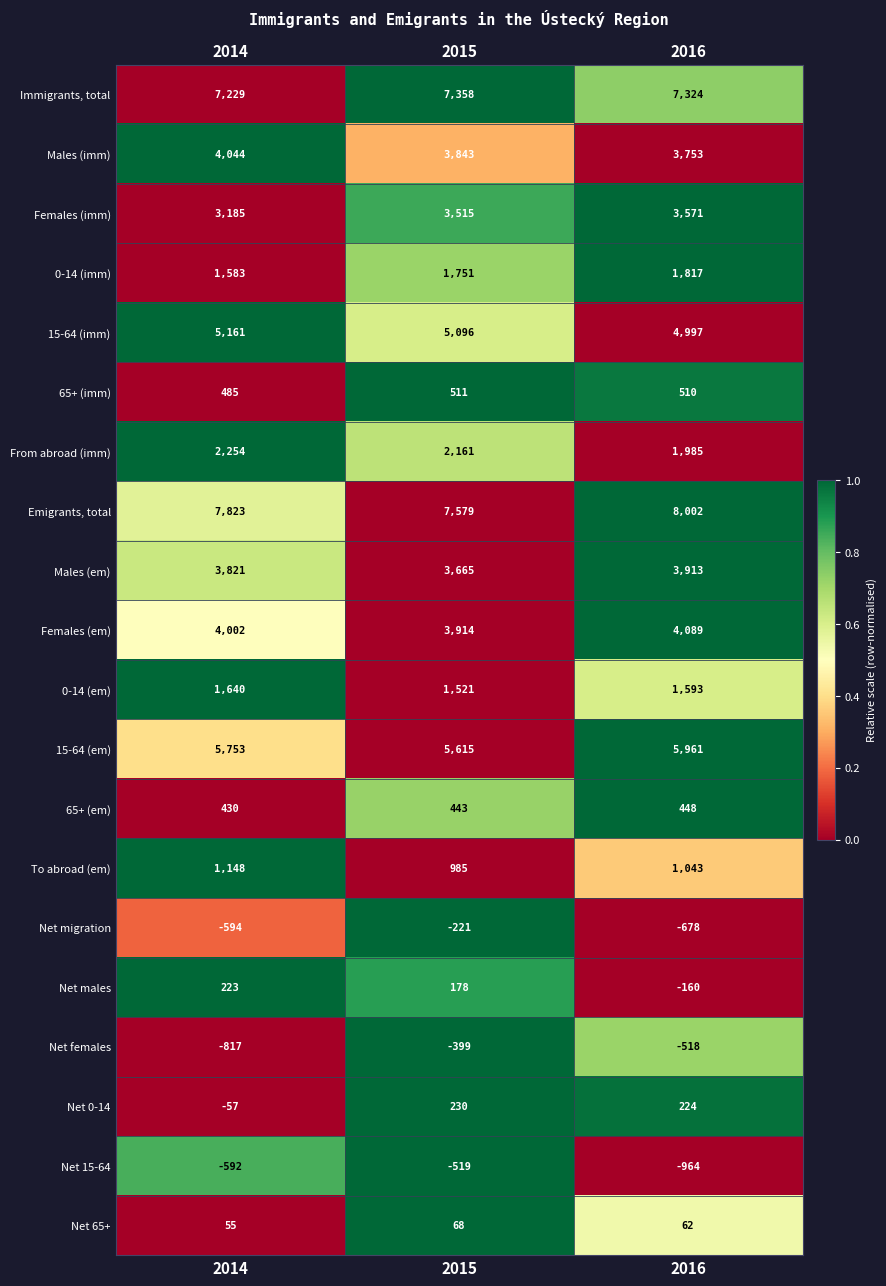

Rank the series by their maximum value, from highest to lowest.

Emigrants, total, Immigrants, total, 15-64 (em), 15-64 (imm), Females (em), Males (imm), Males (em), Females (imm), From abroad (imm), 0-14 (imm), 0-14 (em), To abroad (em), 65+ (imm), 65+ (em), Net 0-14, Net males, Net 65+, Net migration, Net females, Net 15-64